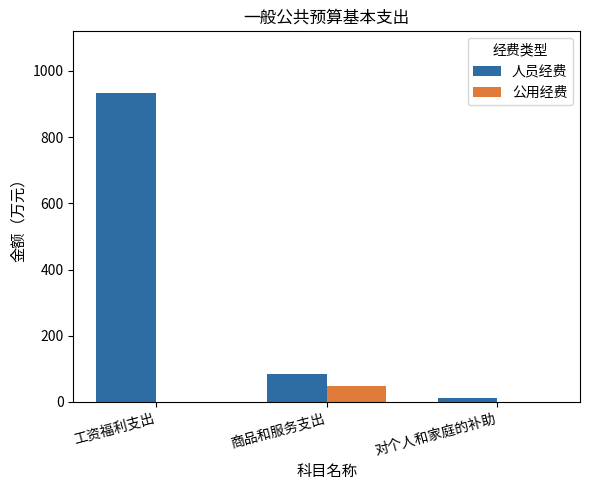

True or false: 公用经费 has a value of 0.0 at 对个人和家庭的补助.

True